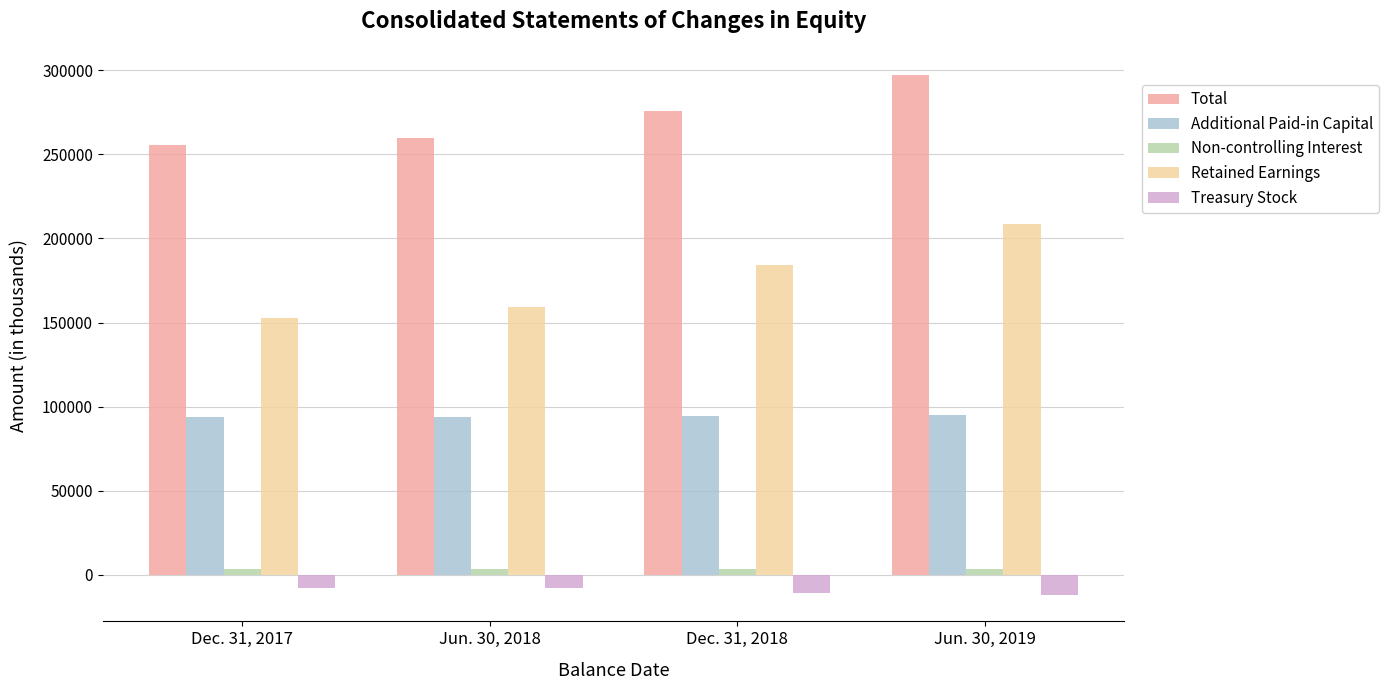

What is the difference between the maximum and minimum values in the Non-controlling Interest series?

274